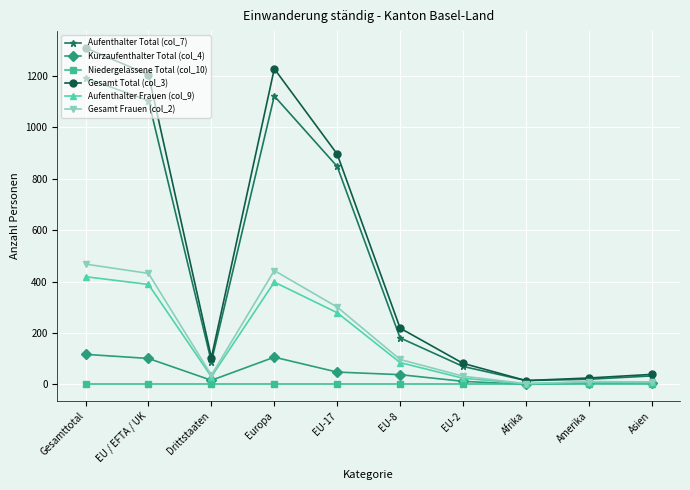

What is the label of the 10th point from the right?

Gesamttotal